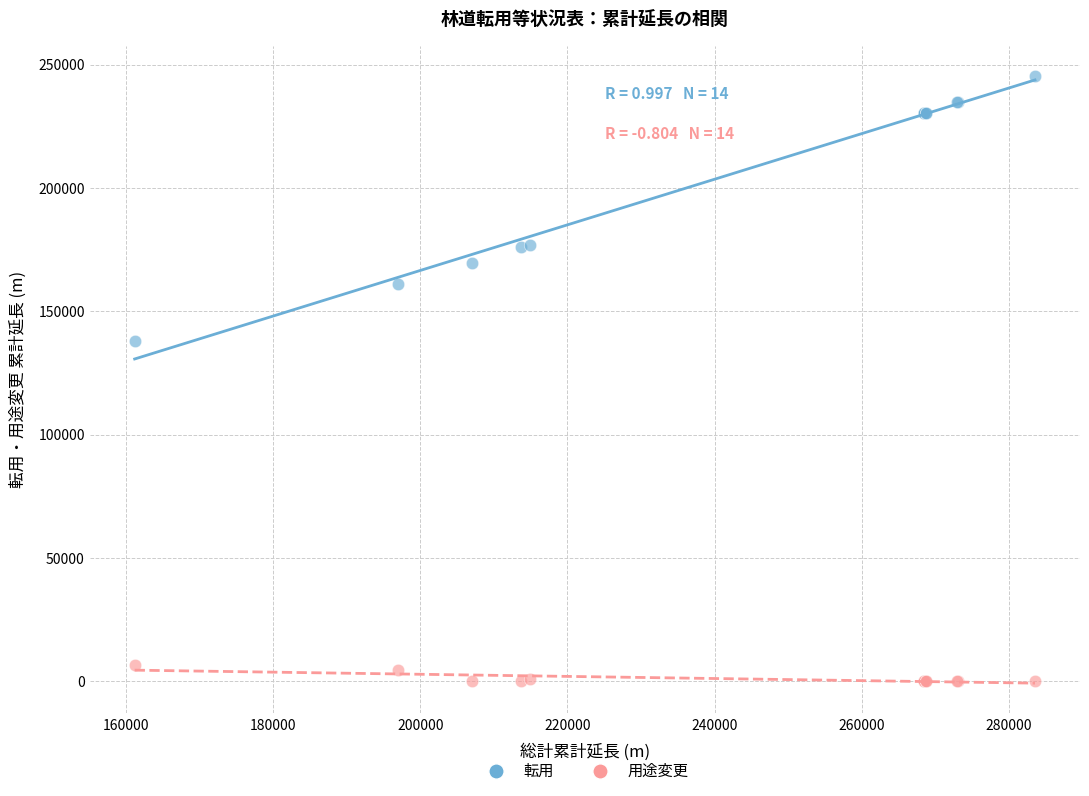

Which series reaches the minimum Y coordinate?

用途変更